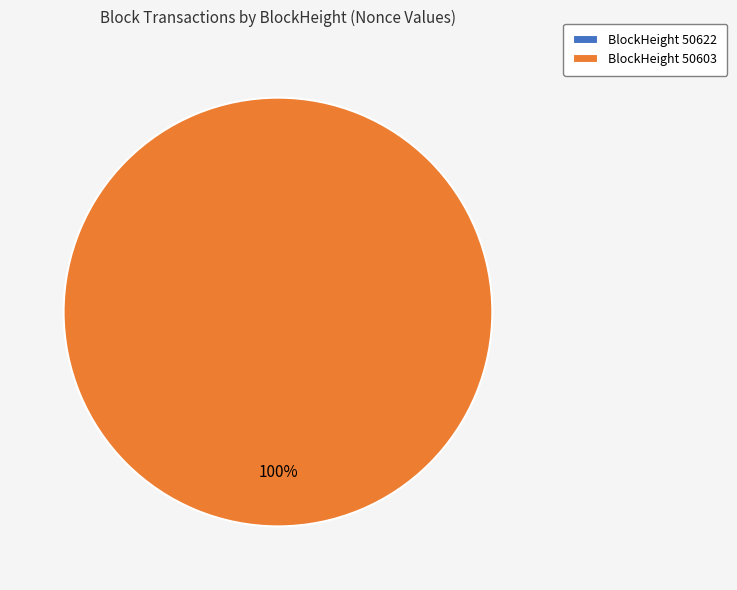

Rank the categories by value from lowest to highest.

50622, 50603